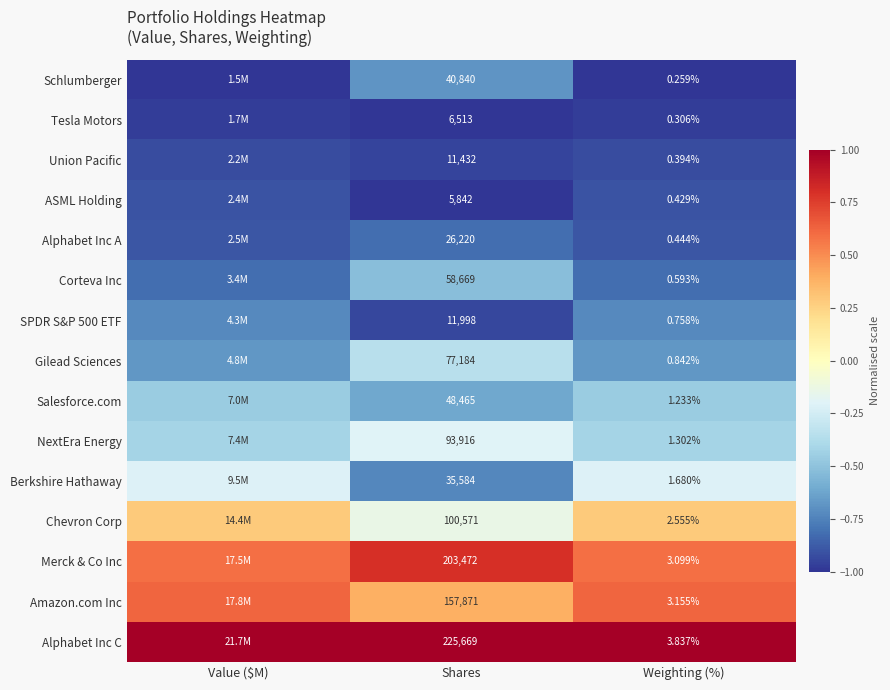

Rank the series at Weighting (%) from lowest to highest value.

Schlumberger, Tesla Motors, Union Pacific, ASML Holding, Alphabet Inc A, Corteva Inc, SPDR S&P 500 ETF, Gilead Sciences, Salesforce.com, NextEra Energy, Berkshire Hathaway, Chevron Corp, Merck & Co Inc, Amazon.com Inc, Alphabet Inc C